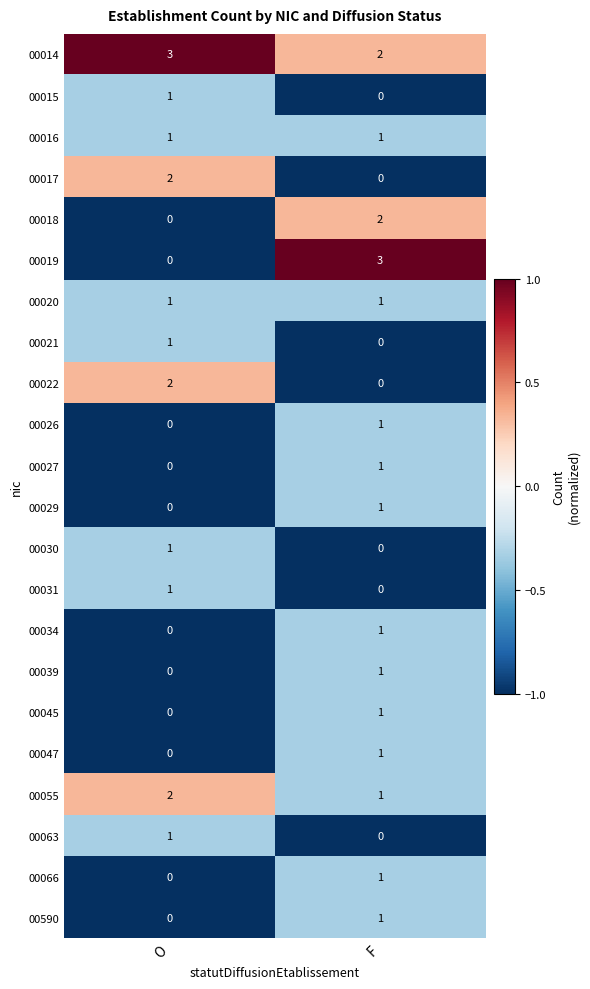

Which category has the lowest value in the 00015 series?

F